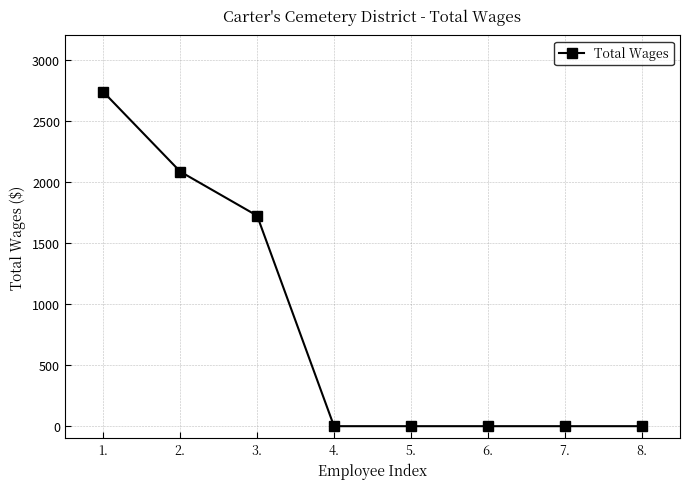

What is the label of the 7th point from the left?

7.